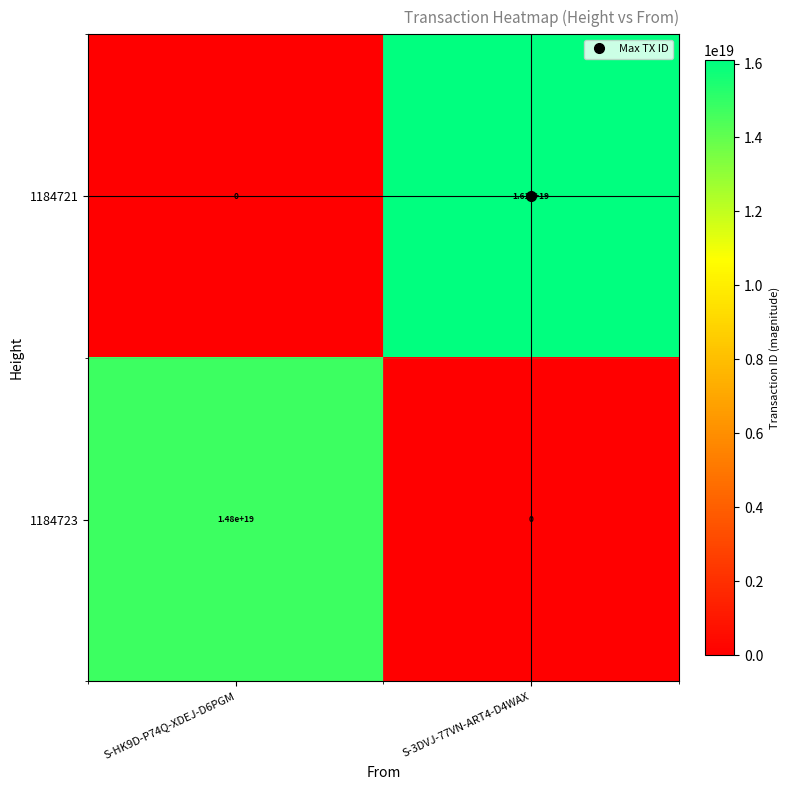

At which label does 1184723 reach its minimum?

S-3DVJ-77VN-ART4-D4WAX